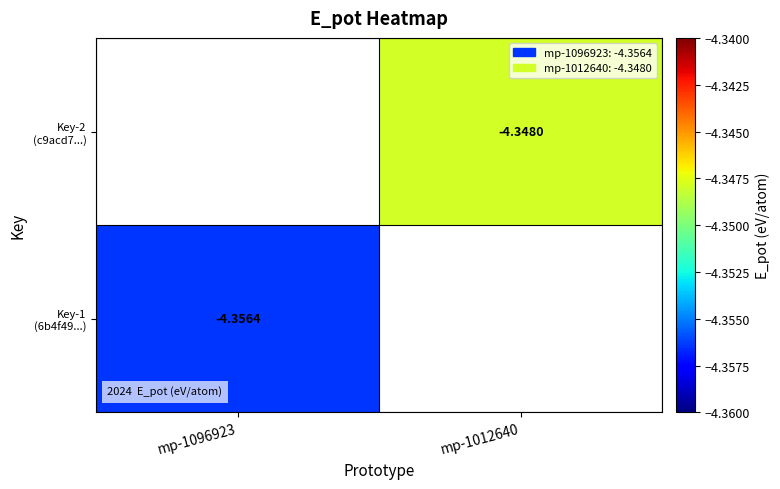

Rank the categories by Key-1 (6b4f49...) value from highest to lowest.

mp-1096923, mp-1012640